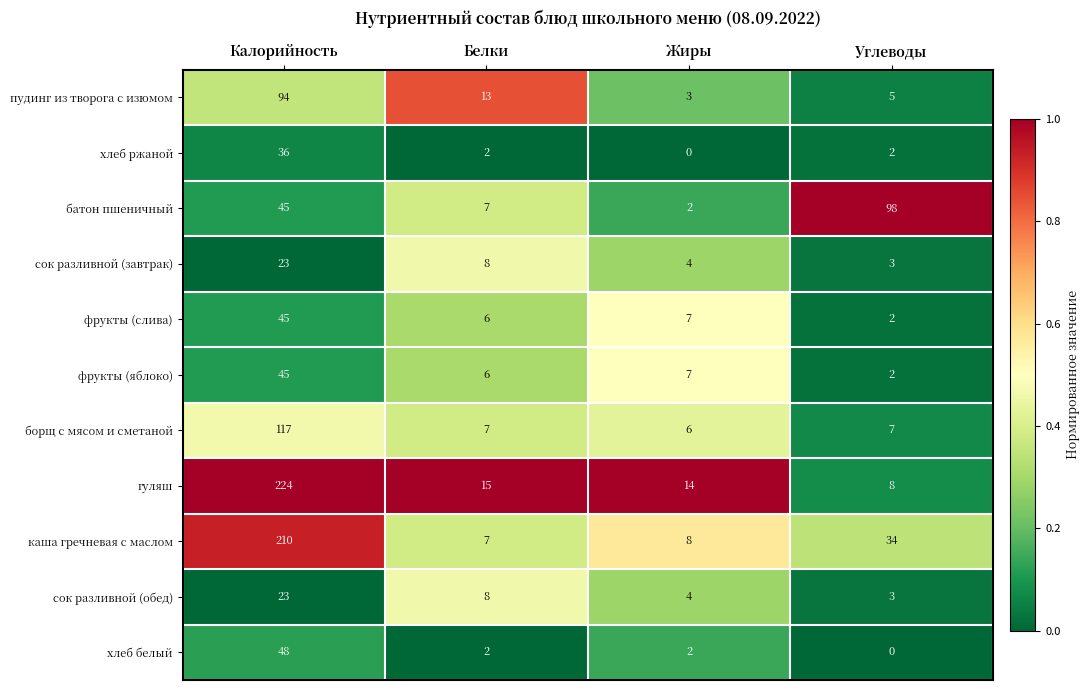

What is the difference between the maximum and minimum values in the сок разливной (обед) series?

20